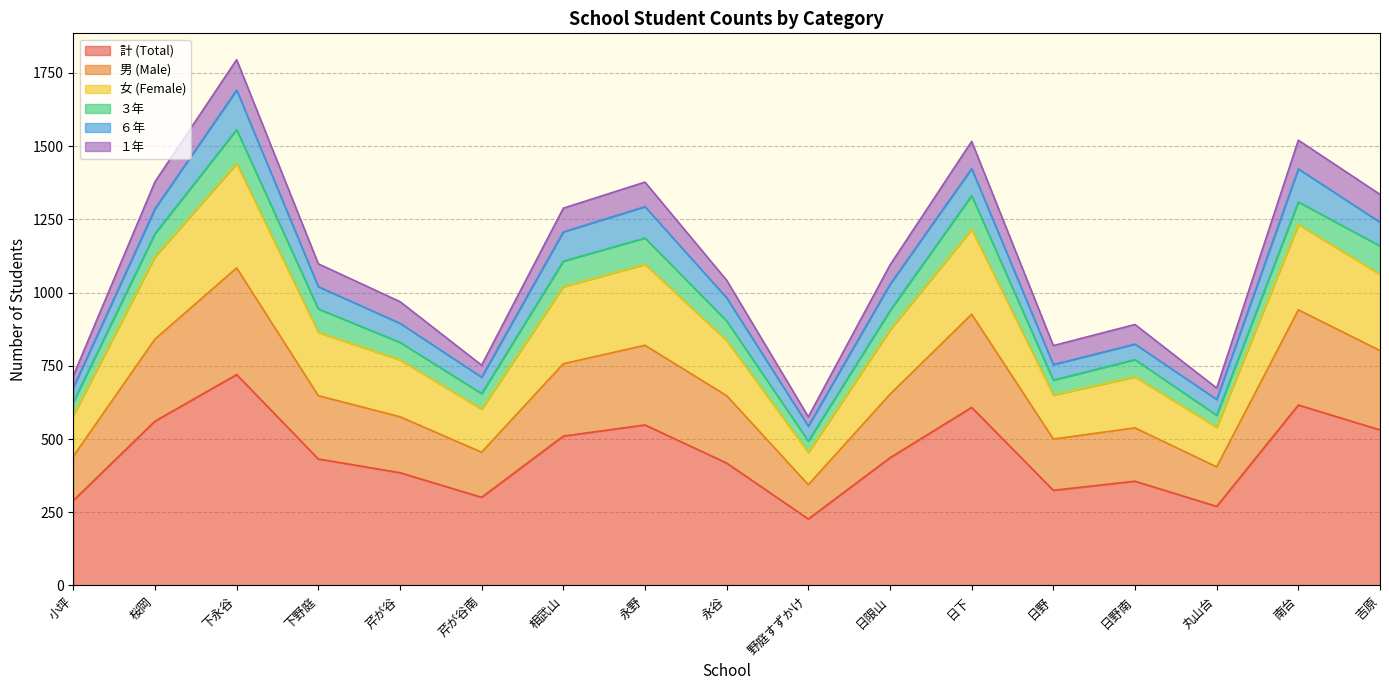

At which category is the sum across all series the highest?

下永谷